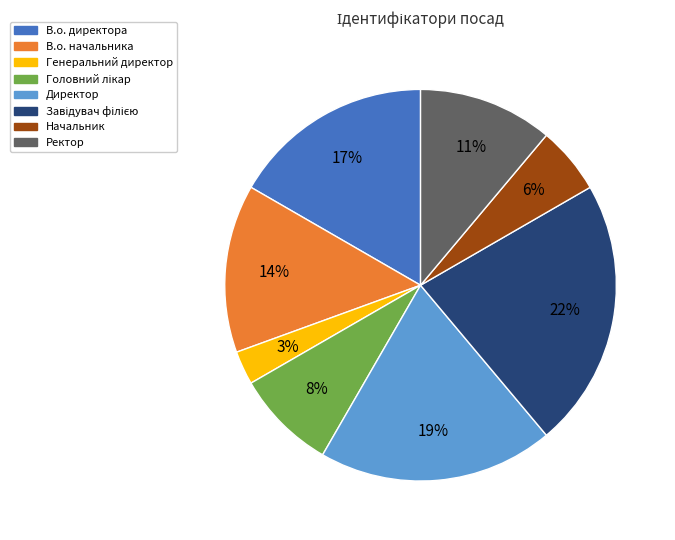

Which category has the smallest portion of the pie?

Генеральний директор